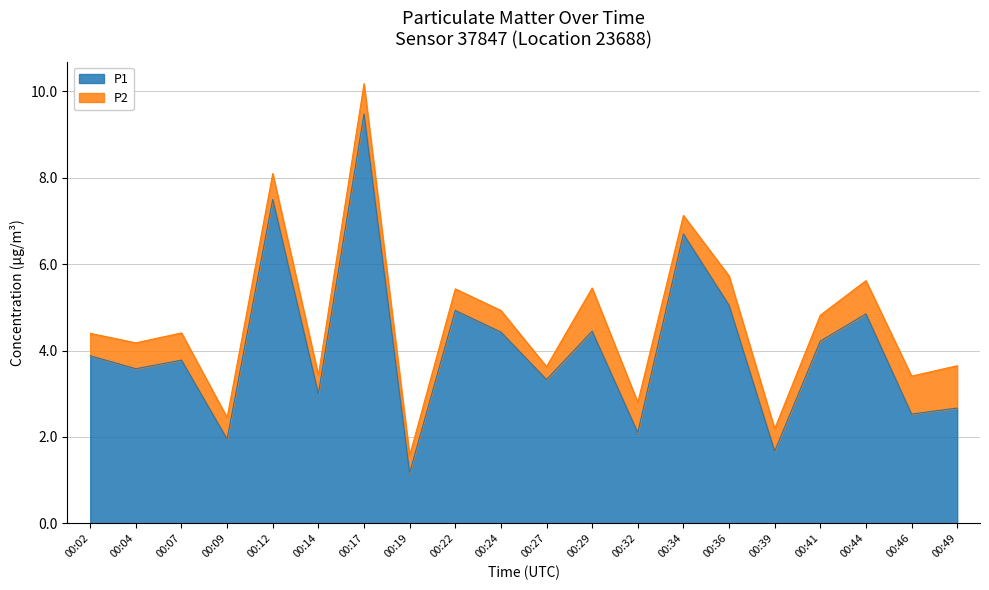

Which category has the highest value across all series?

00:17